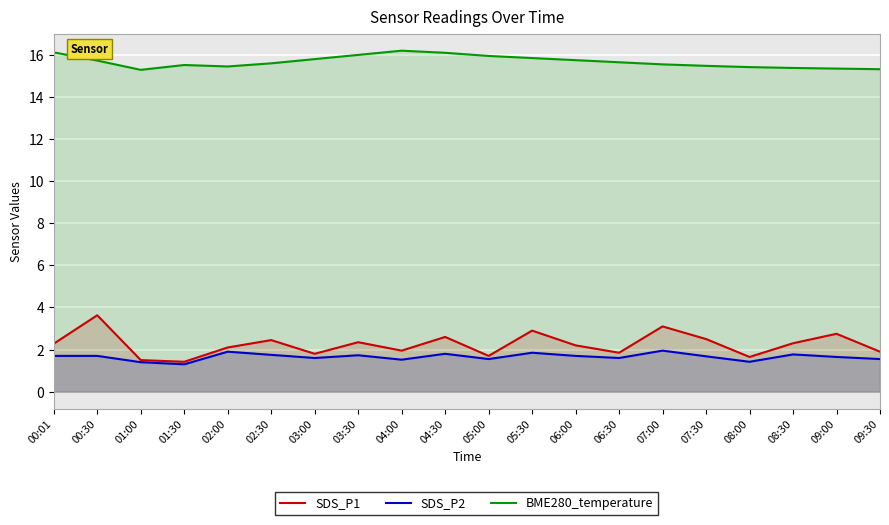

What is the label of the 8th point from the right?

06:00